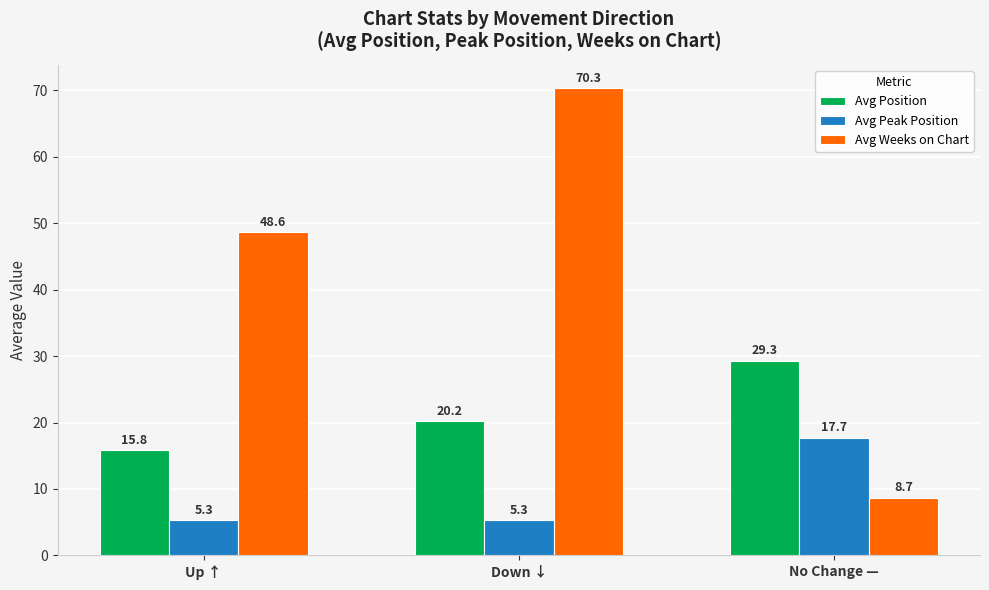

Reading left to right, transcribe all the data shown in this chart.

Avg Position: 15.8	20.2	29.3
Avg Peak Position: 5.3	5.3	17.7
Avg Weeks on Chart: 48.6	70.3	8.7